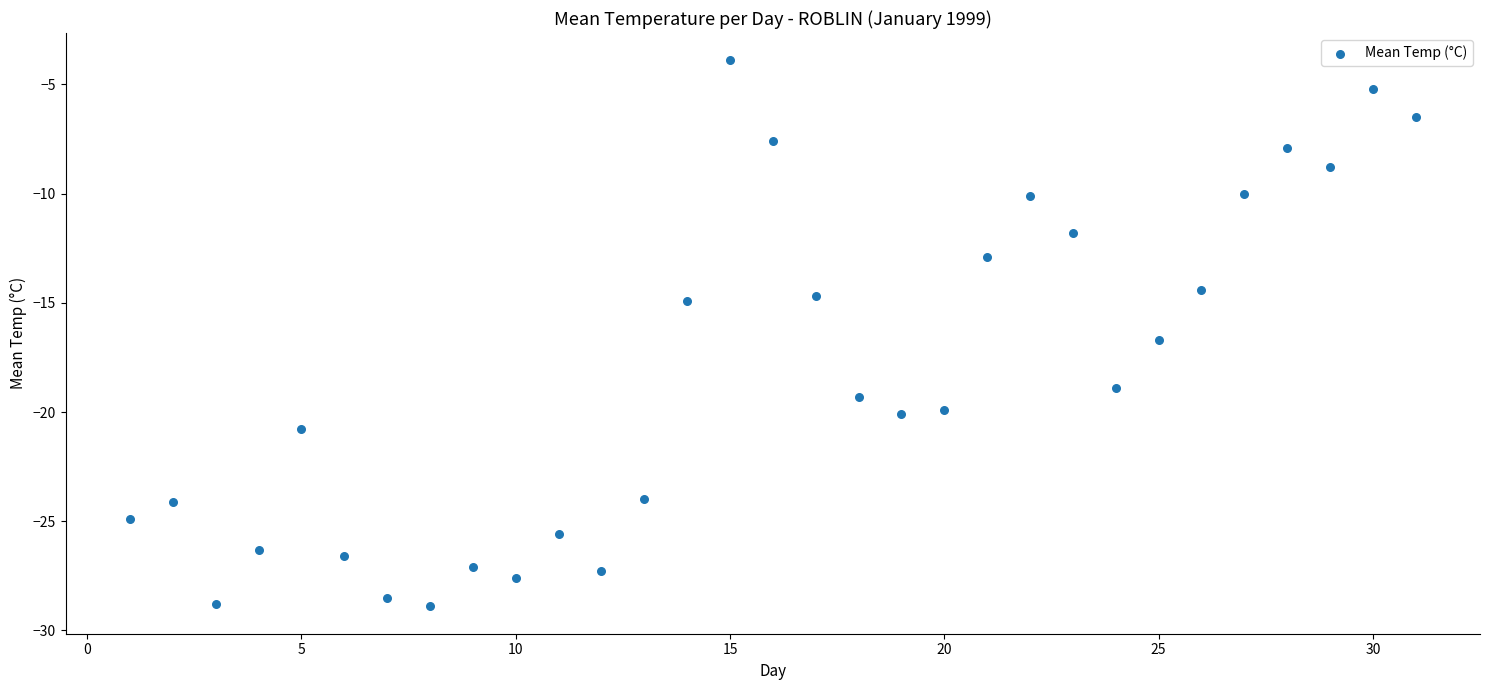

What Y value in the scatter plot is closest to -16?

-16.7